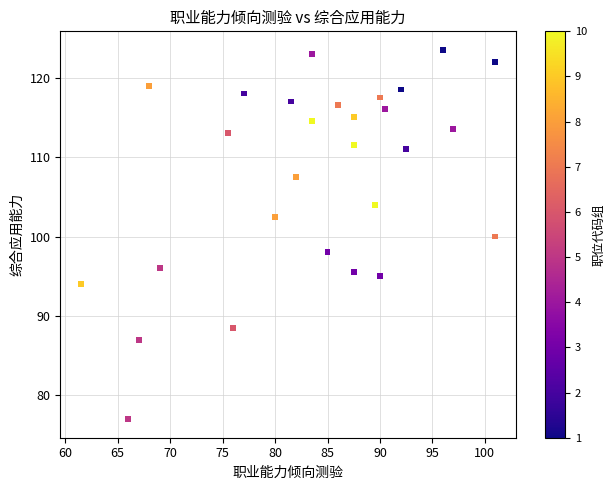

What is the range of Y values (max minus min)?

46.5